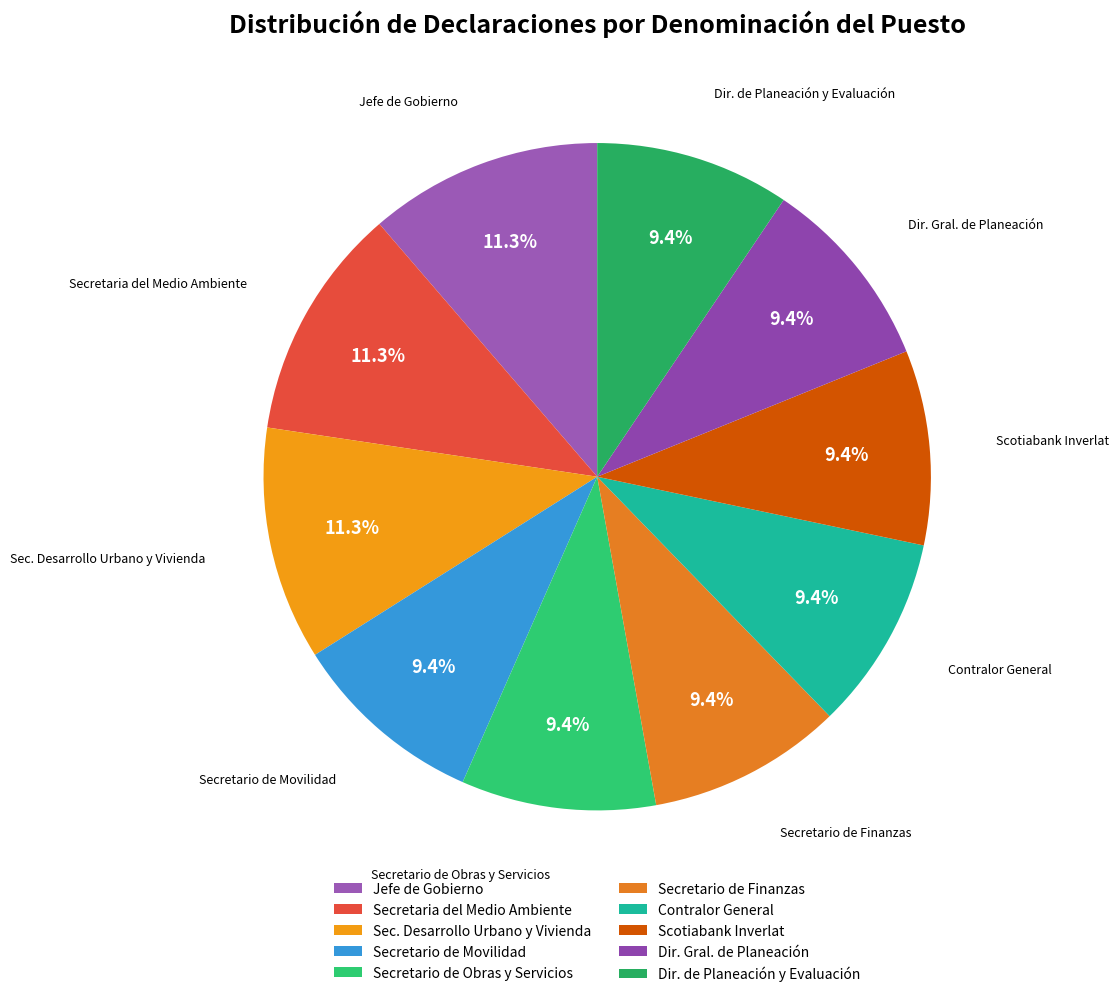

Does Contralor General account for over 50% of the chart?

No